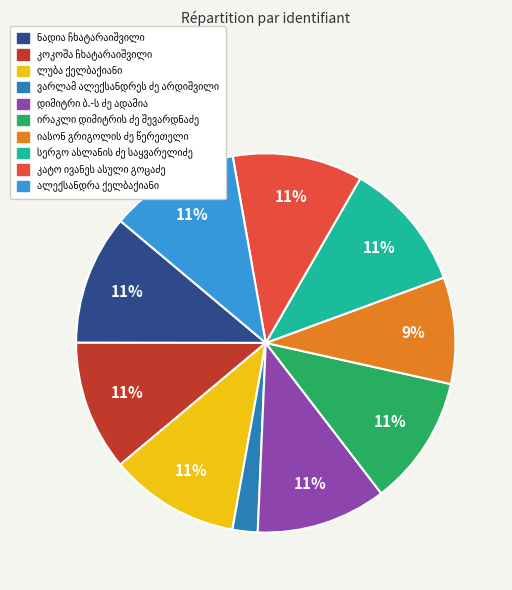

Is there any slice that represents more than half of the pie?

No